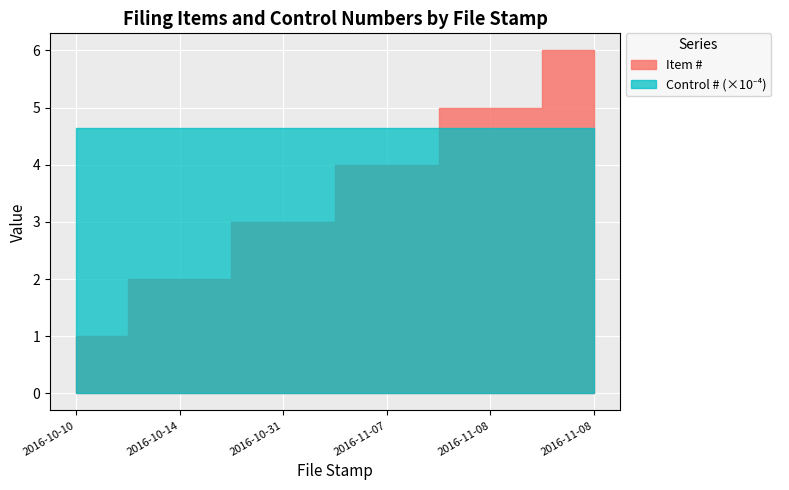

What is the lowest value of the Control # series?

46433